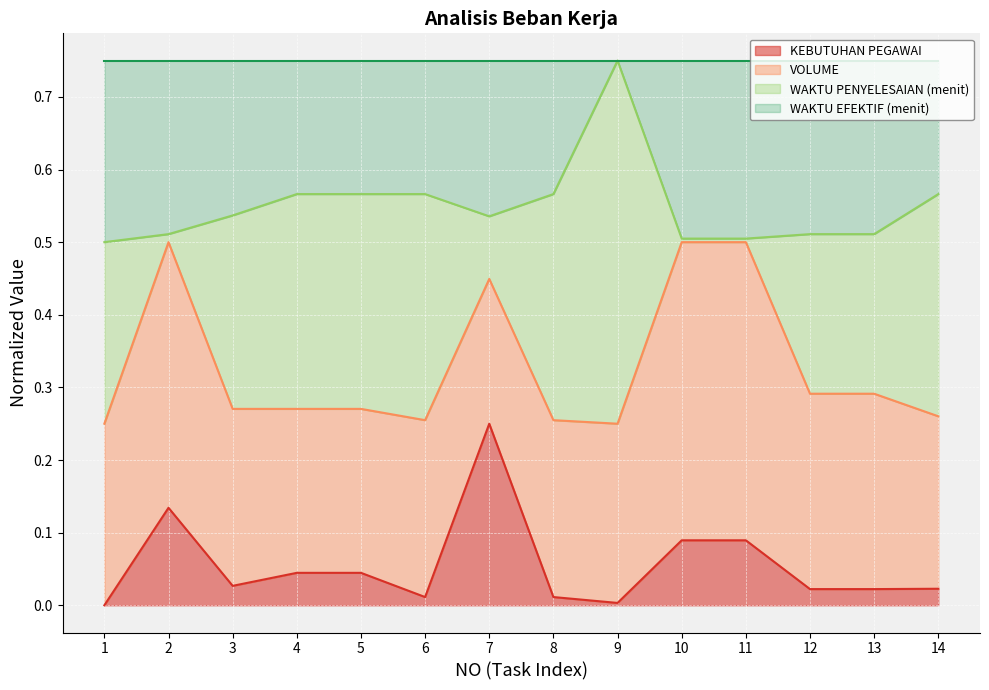

The value of KEBUTUHAN PEGAWAI at 1 is 0.0. True or false?

True